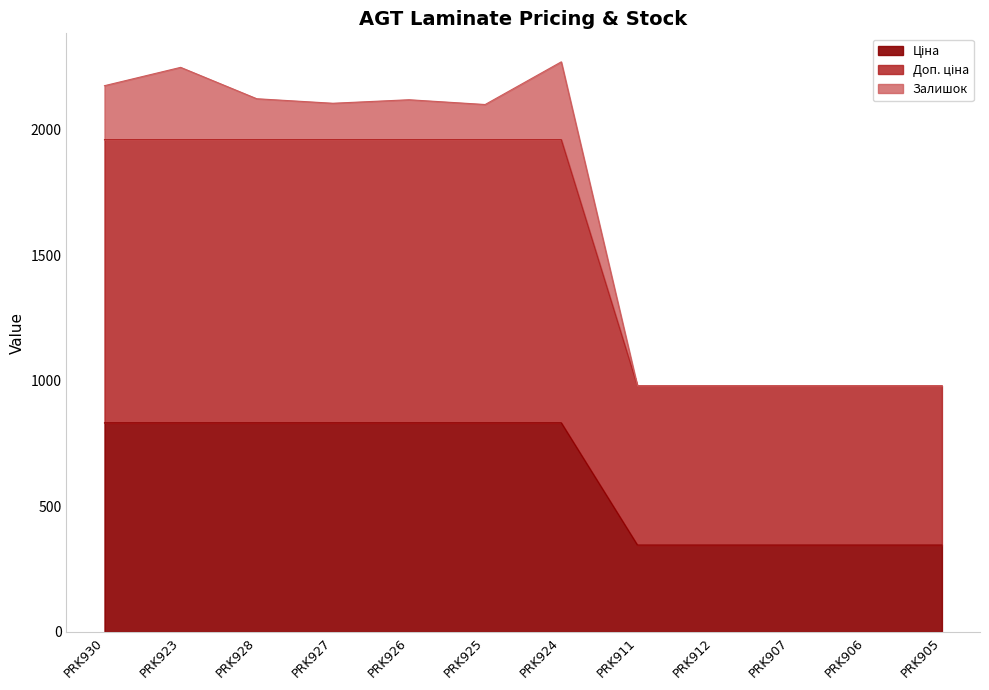

At how many categories does at least one series exceed 786?

12